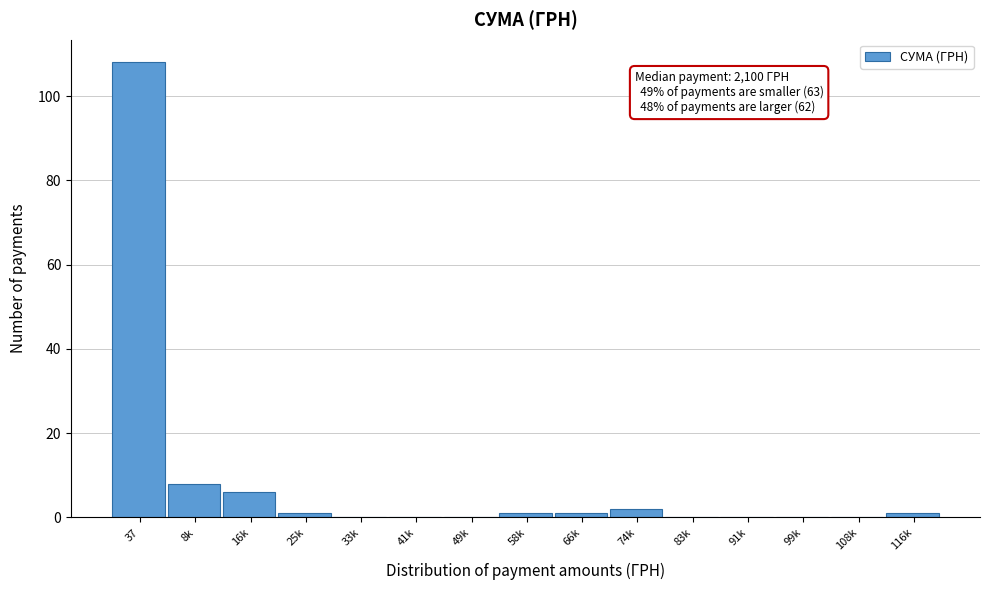

Reading left to right, list all the values displayed in this chart.

37=108	8k=8	16k=6	25k=1	33k=0	41k=0	49k=0	58k=1	66k=1	74k=2	83k=0	91k=0	99k=0	108k=0	116k=1